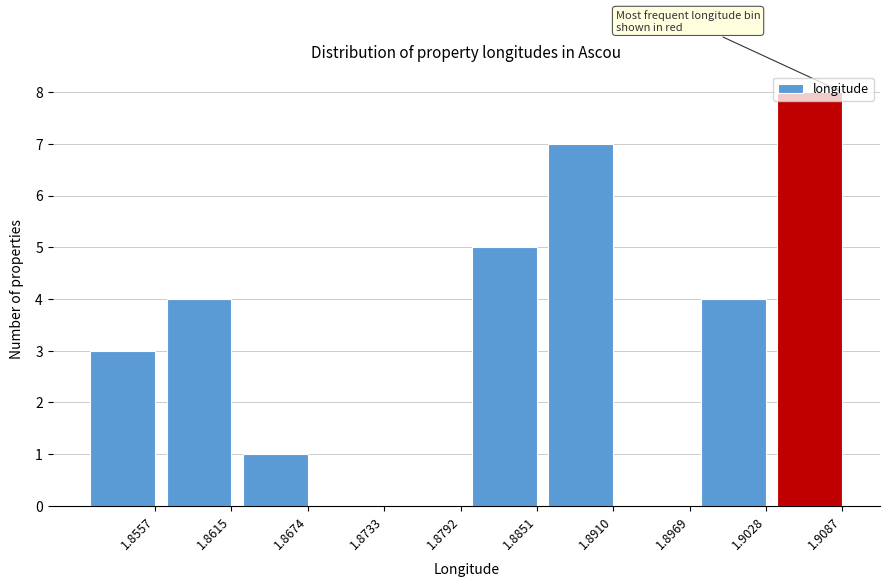

Which has a higher value, 1.8851 or 1.8615?

1.8851